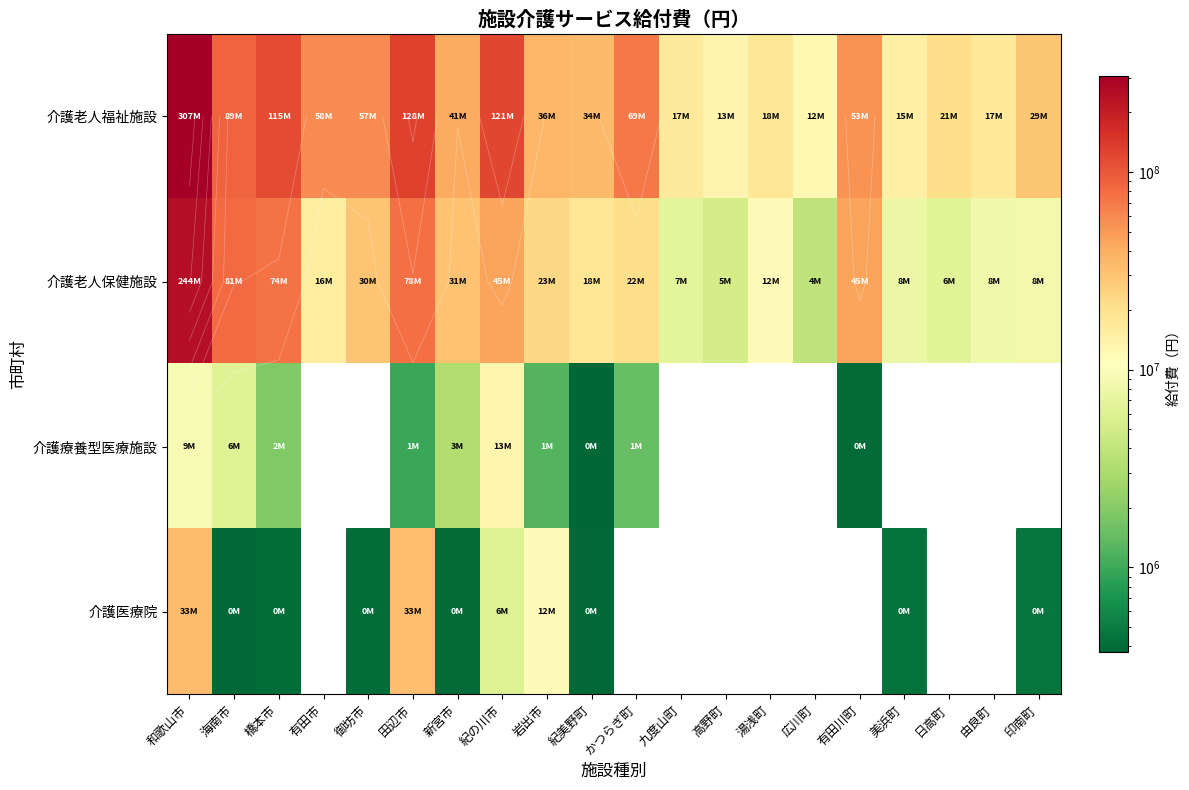

List the labels in order of 介護老人福祉施設 value, smallest first.

広川町, 高野町, 美浜町, 九度山町, 由良町, 湯浅町, 日高町, 印南町, 紀美野町, 岩出市, 新宮市, 有田川町, 御坊市, 有田市, かつらぎ町, 海南市, 橋本市, 紀の川市, 田辺市, 和歌山市